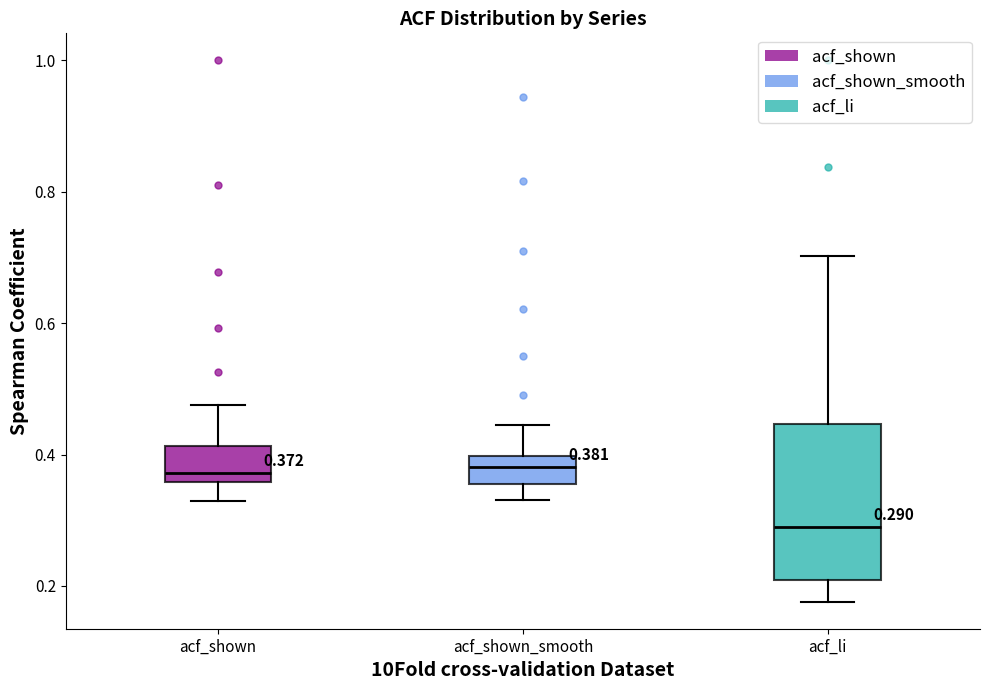

Which box's median line is the lowest?

acf_li